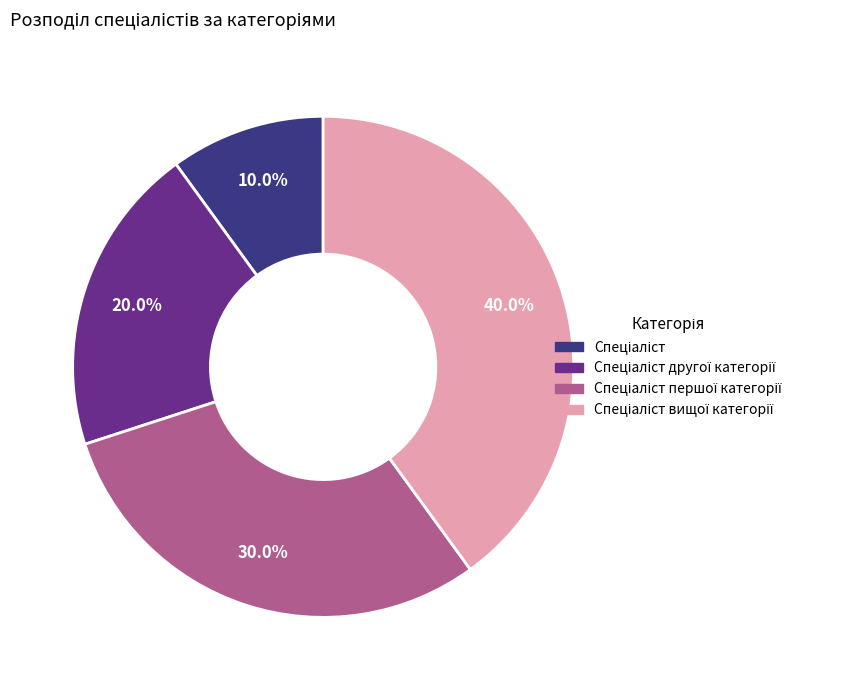

Does any single category account for the majority?

No